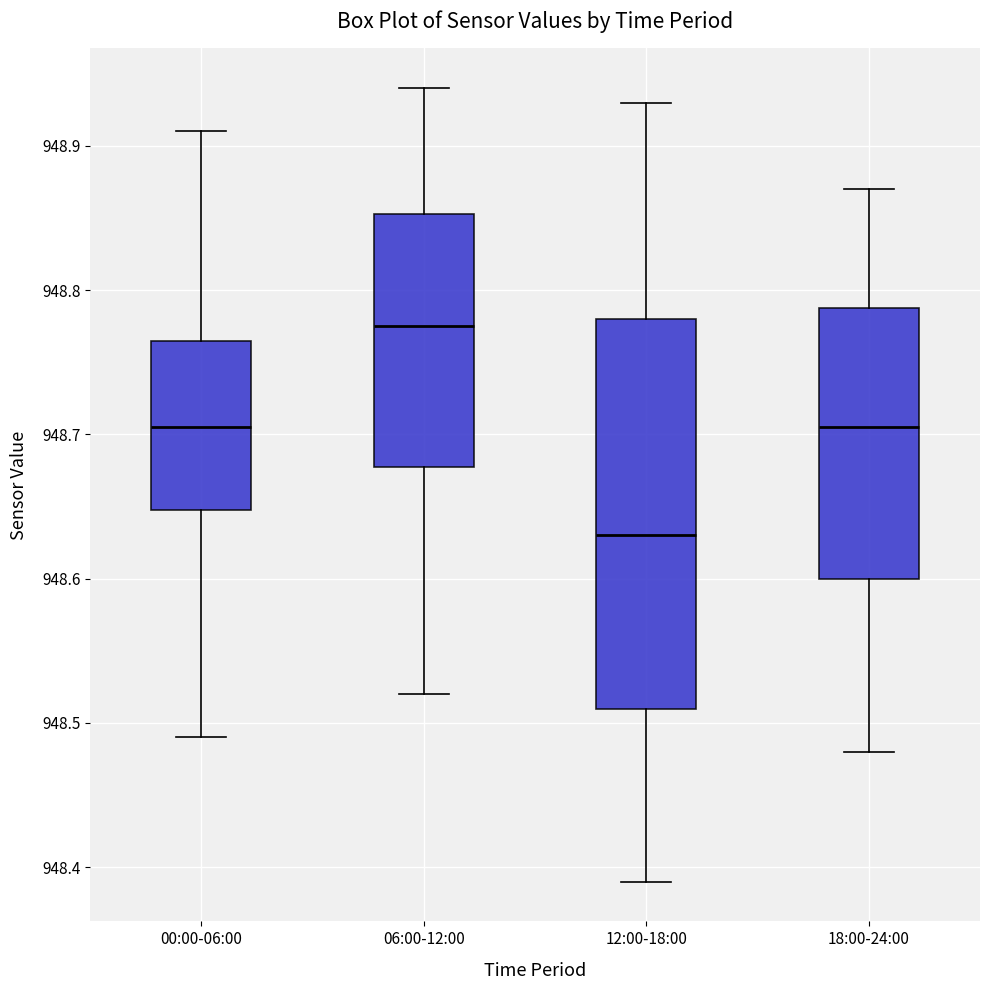

Where is the upper edge of the box for 12:00-18:00 on the y-axis? The values are not printed on the chart, so give them approximately, as read against the axis.

948.78